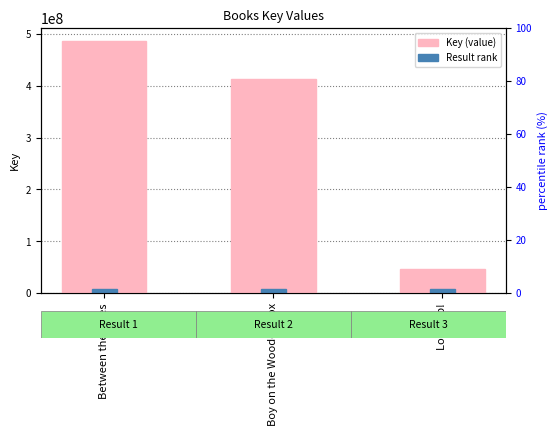

Where is Key (value) nearest to the value 266439711?

Boy on the Wooden Box